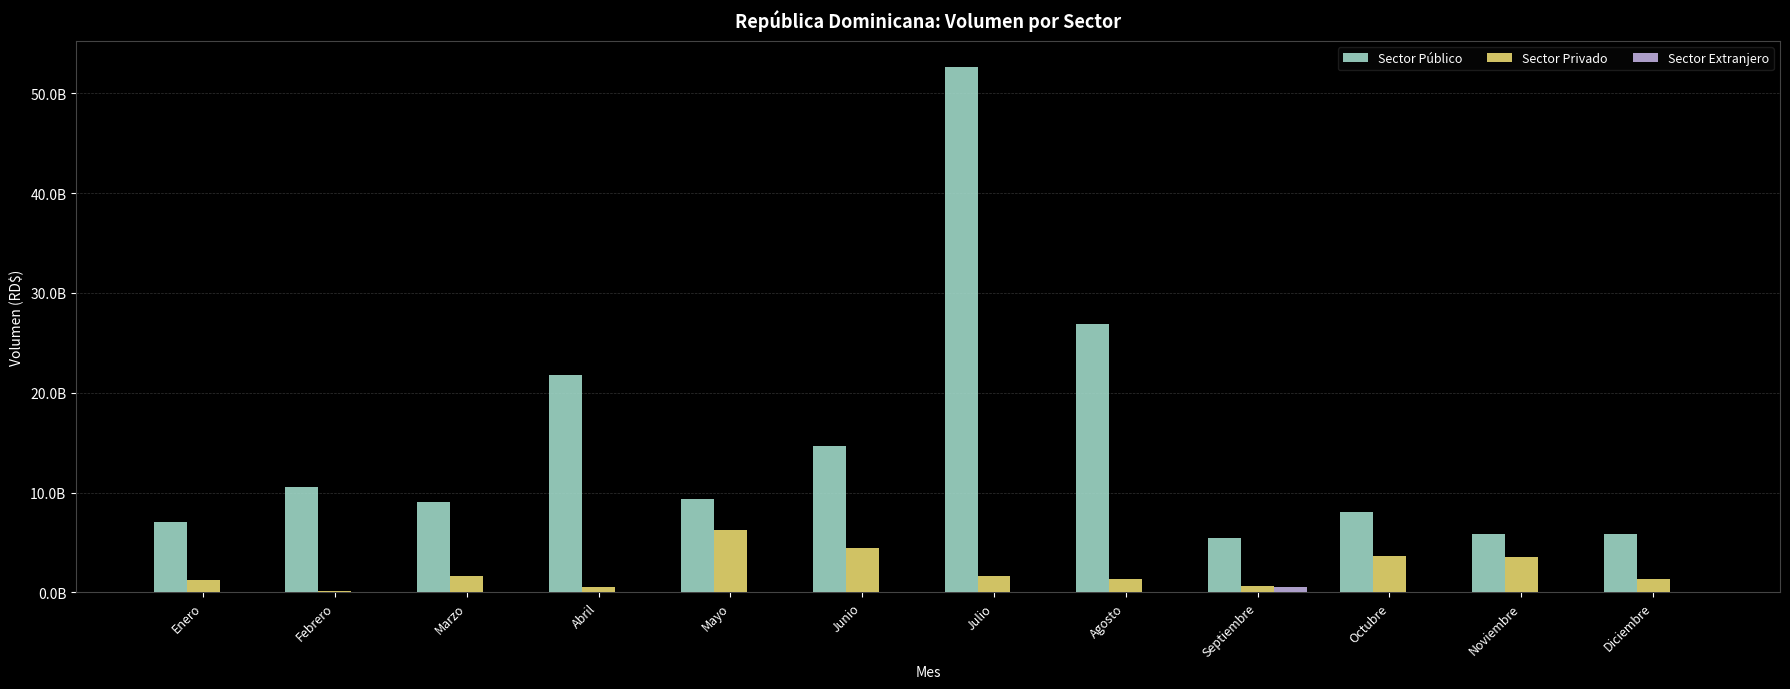

Is it true that Sector Público equals 7117574573.8 at Abril?

False